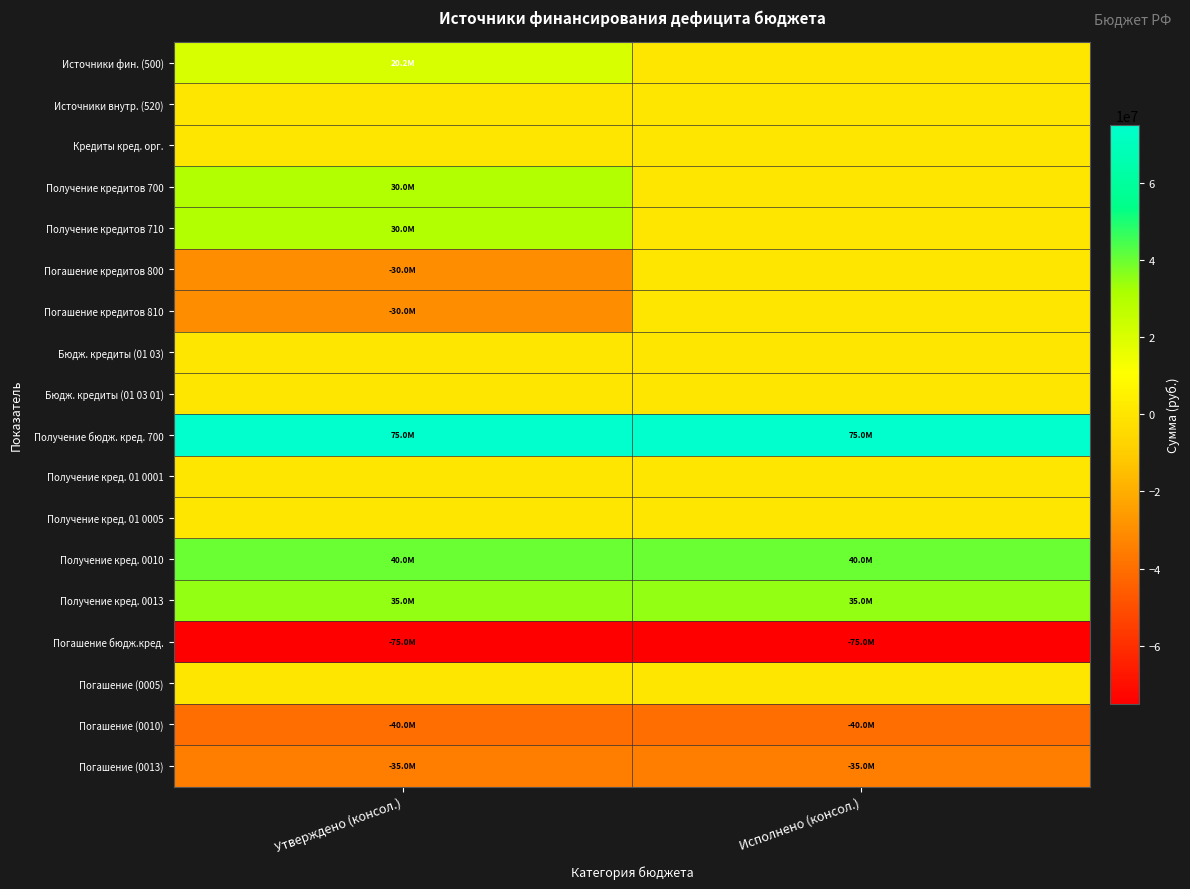

How many series are shown in this chart?

18